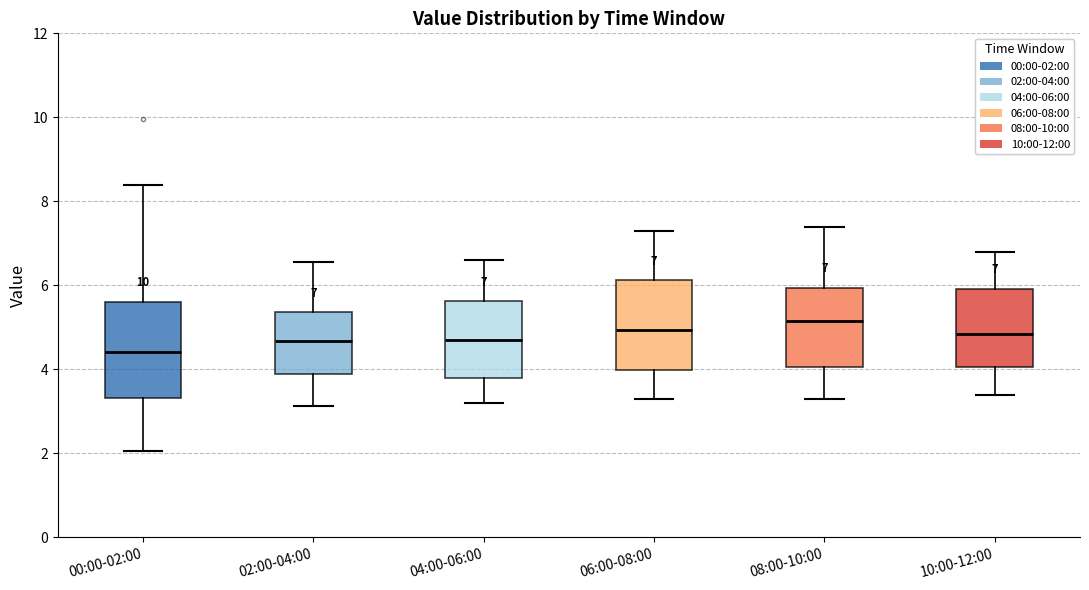

Which box's median line is the lowest?

00:00-02:00